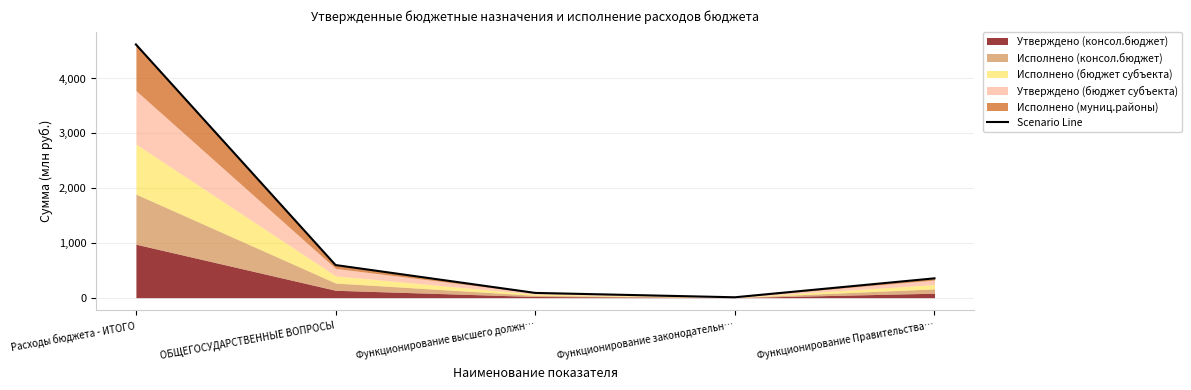

Is it true that the value at ОБЩЕГОСУДАРСТВЕННЫЕ ВОПРОСЫ is 392.5?

False